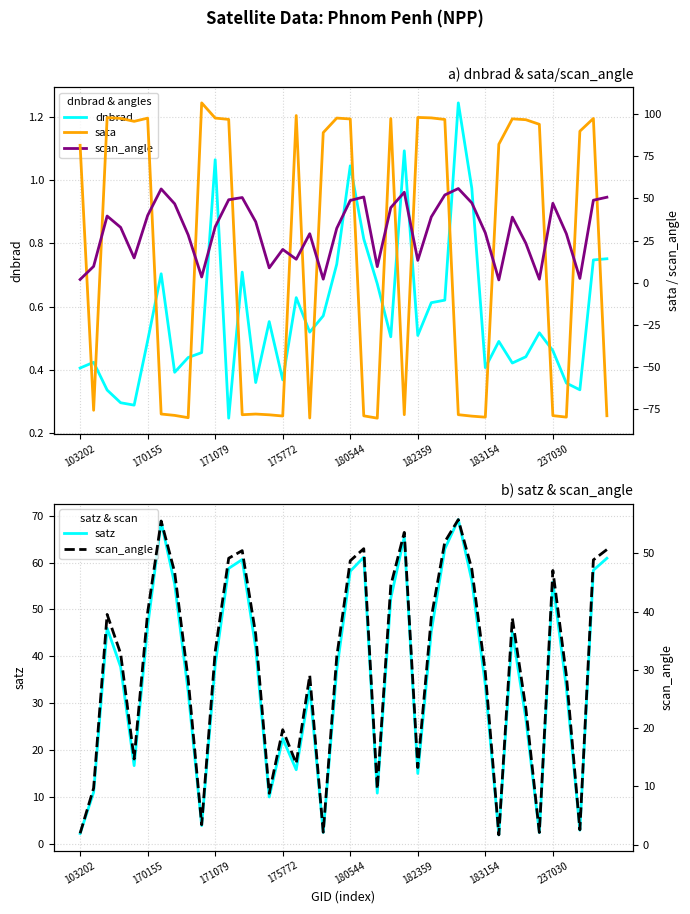

What is the lowest value of the scan_angle series?

1.7